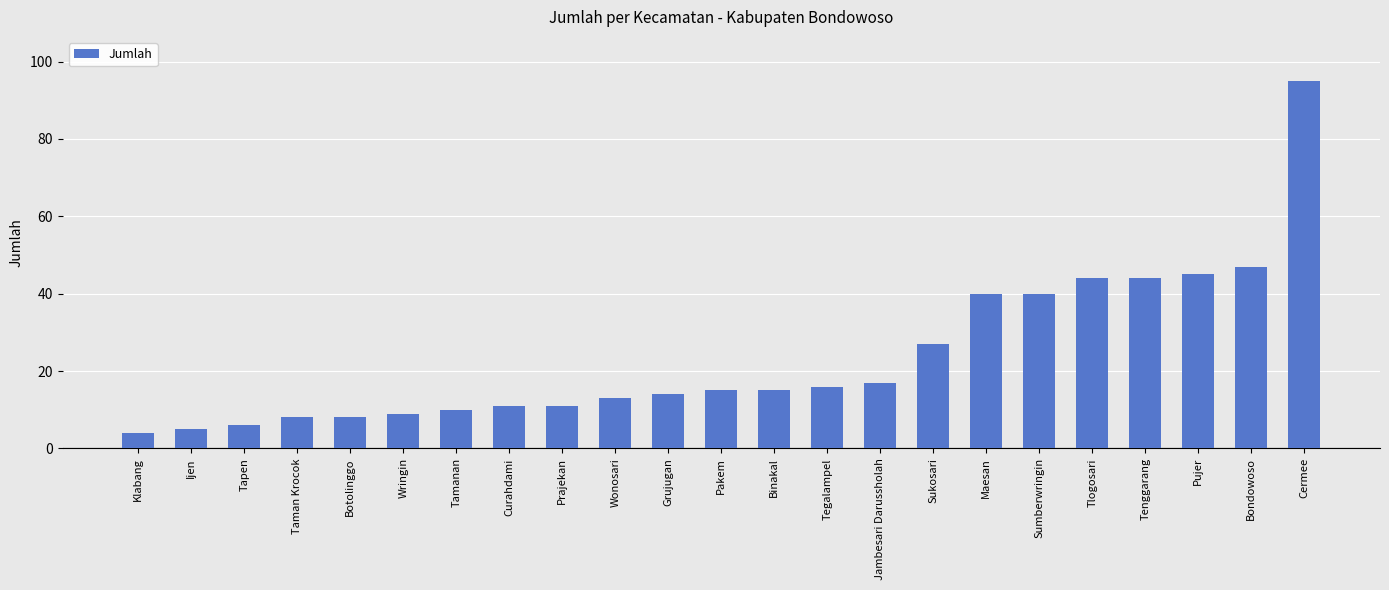

Reading left to right, extract all data points from this chart.

Klabang=4	Ijen=5	Tapen=6	Taman Krocok=8	Botolinggo=8	Wringin=9	Tamanan=10	Curahdami=11	Prajekan=11	Wonosari=13	Grujugan=14	Pakem=15	Binakal=15	Tegalampel=16	Jambesari Darussholah=17	Sukosari=27	Maesan=40	Sumberwringin=40	Tlogosari=44	Tenggarang=44	Pujer=45	Bondowoso=47	Cermee=95